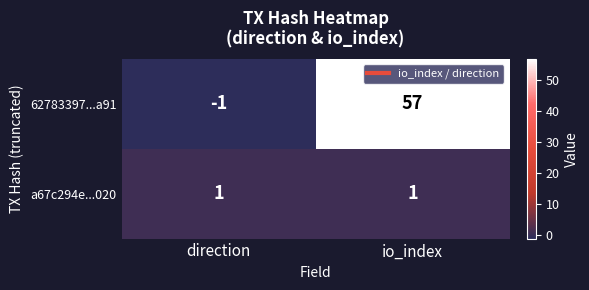

How many categories are shown in the chart?

2